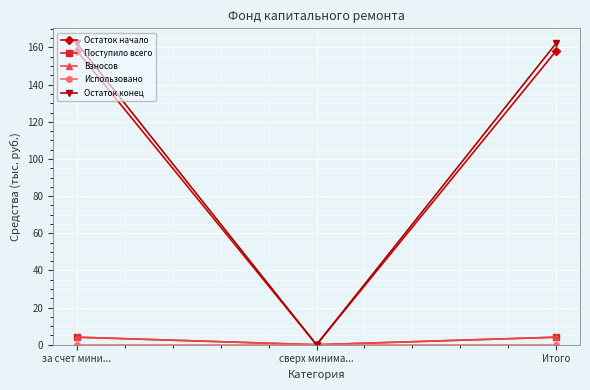

Which category has the highest value across all series?

за счет мини...